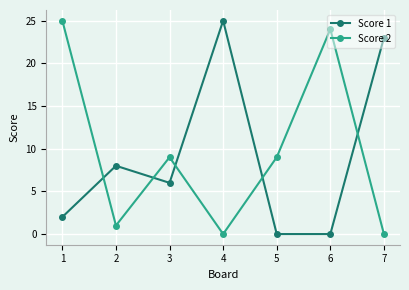

How many series are shown in this chart?

2